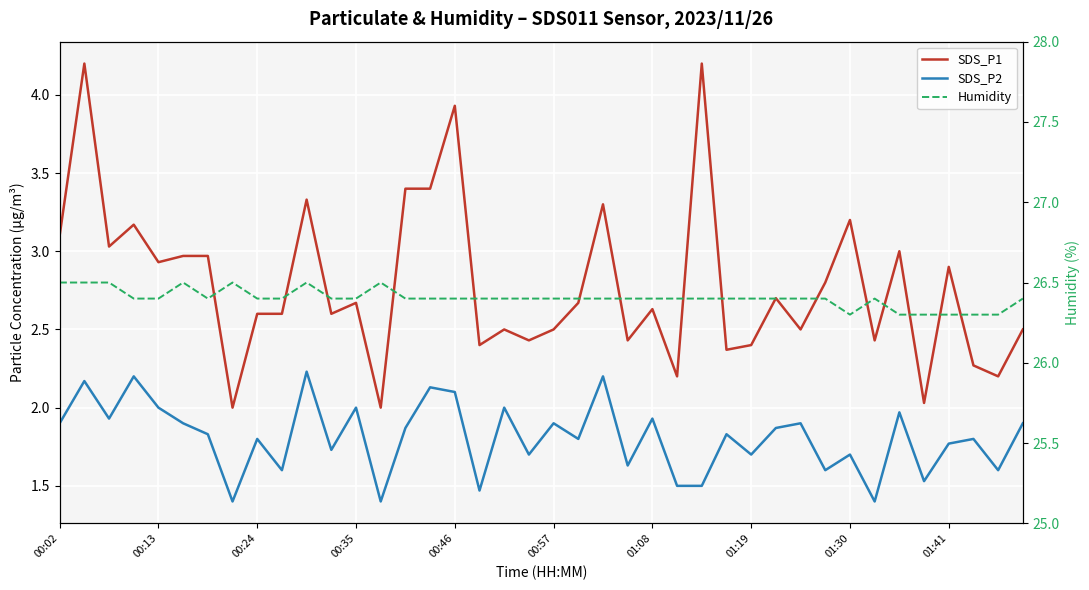

Which series changed the most between 00:13 and 00:57?

SDS_P1